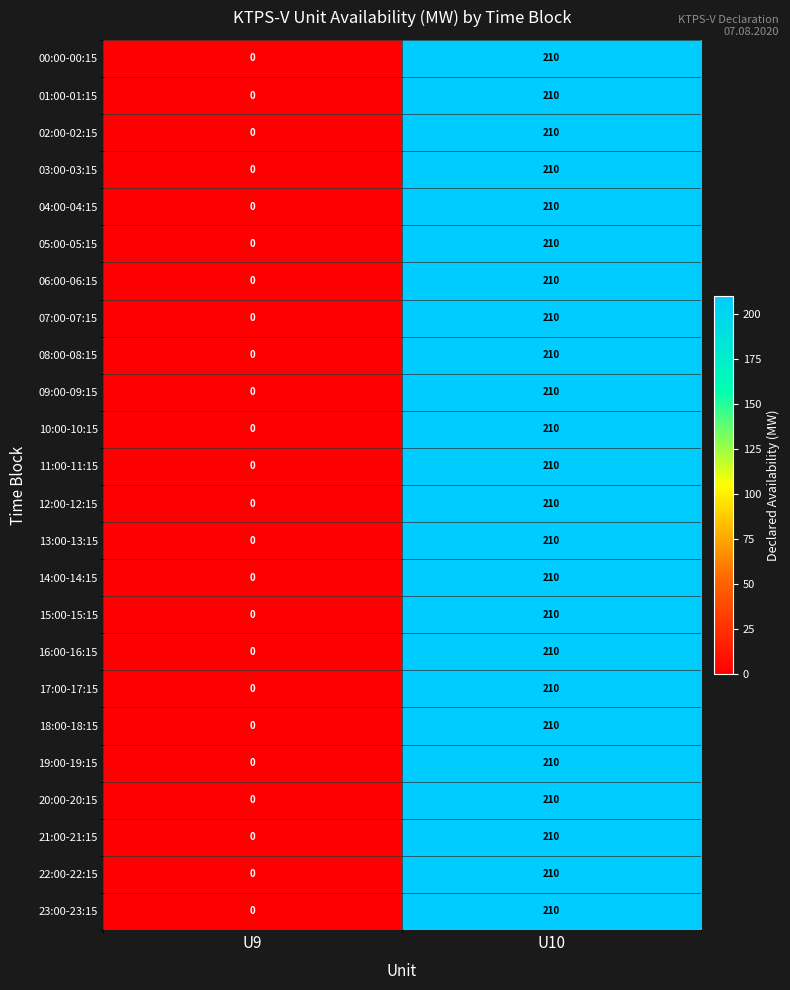

At which category is the sum across all series the highest?

U10